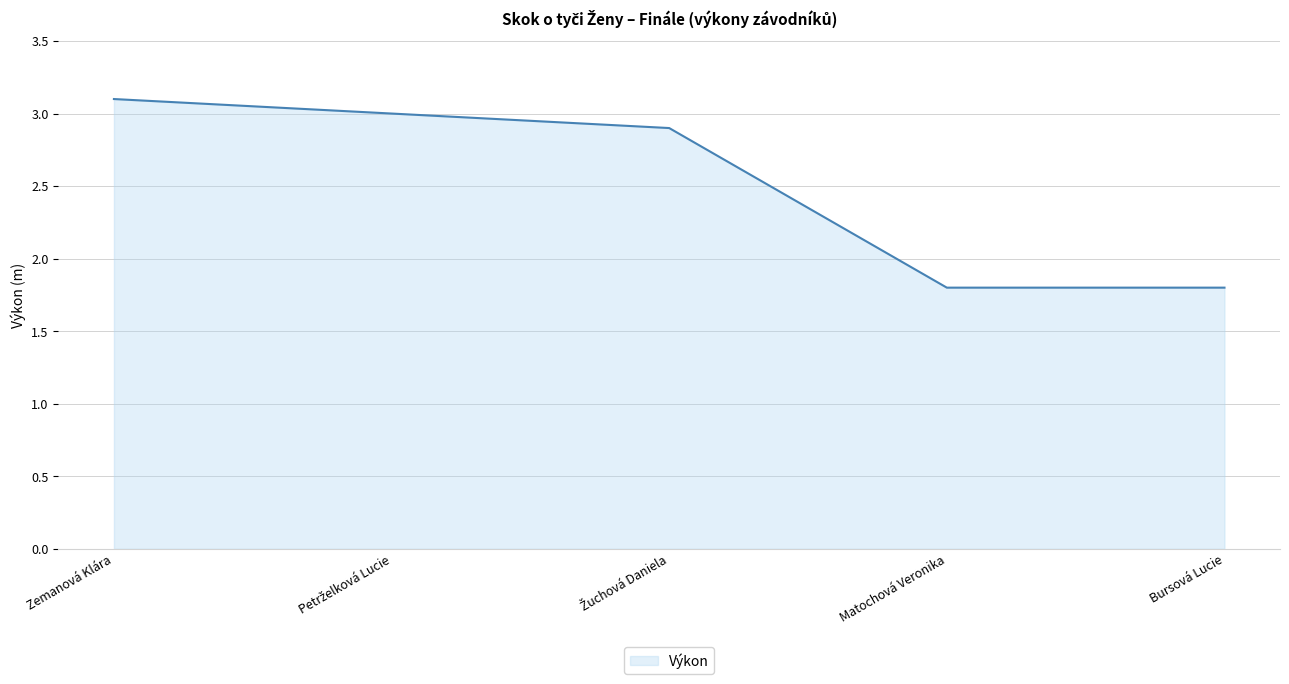

What is the sum of the values at Bursová Lucie and Zemanová Klára?

4.9